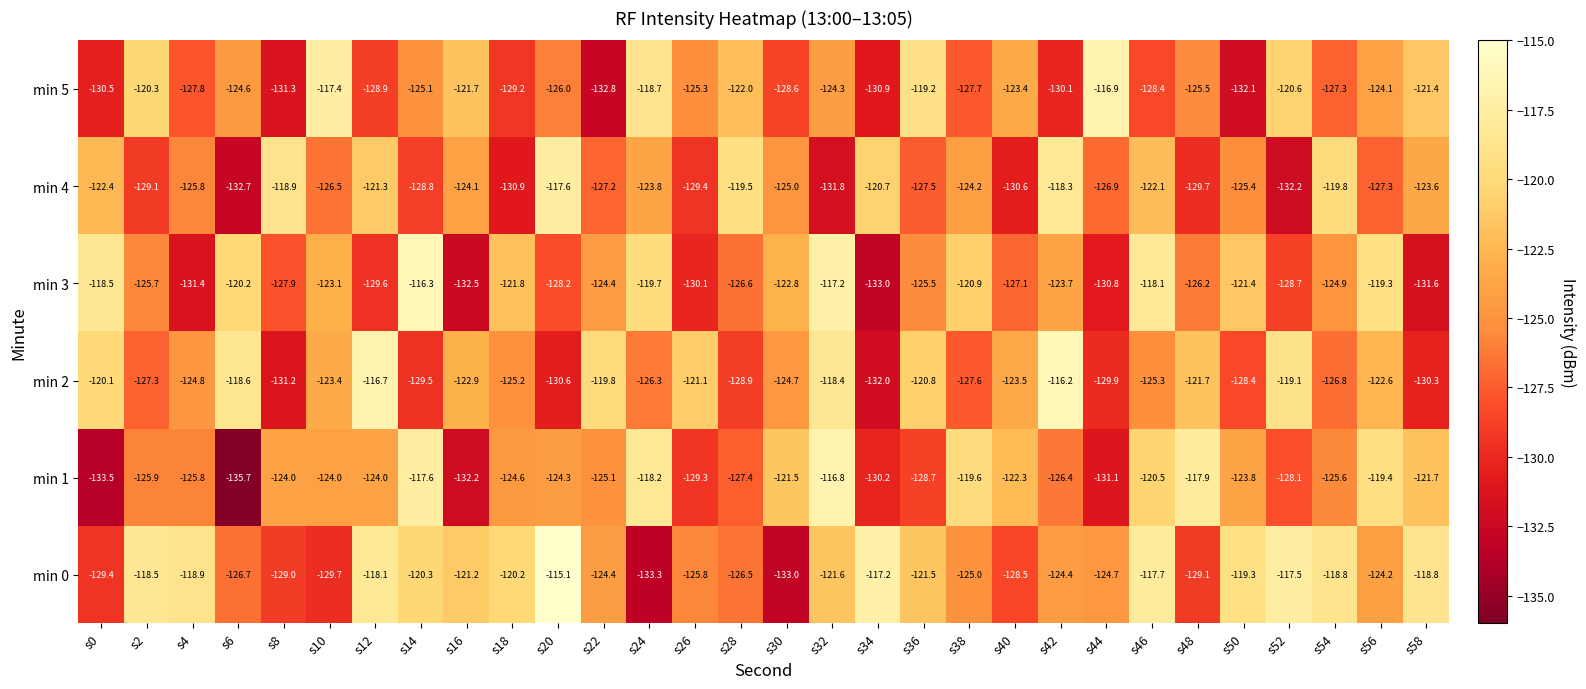

Rank the series at s0 from lowest to highest value.

min 1, min 5, min 0, min 4, min 2, min 3